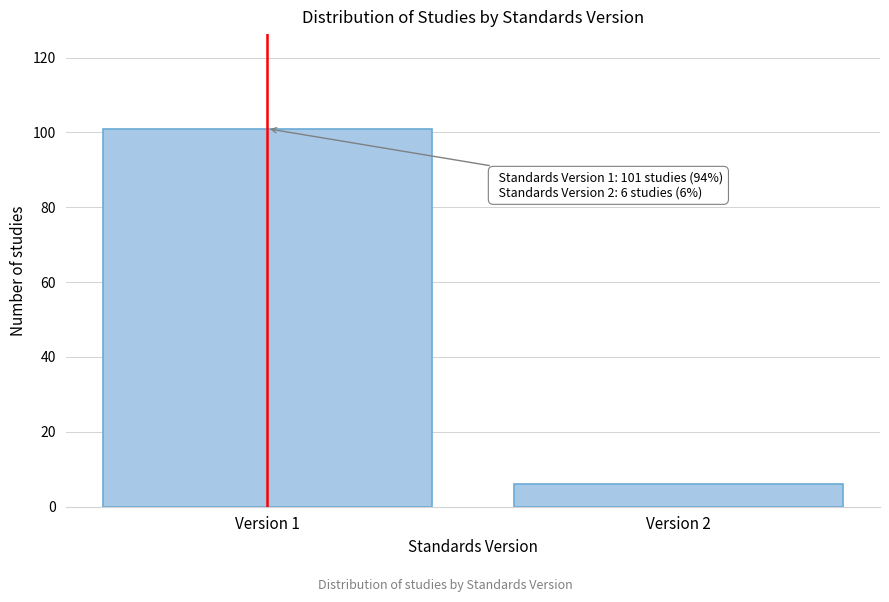

Reading left to right, what are all the values shown in this chart?

101	6